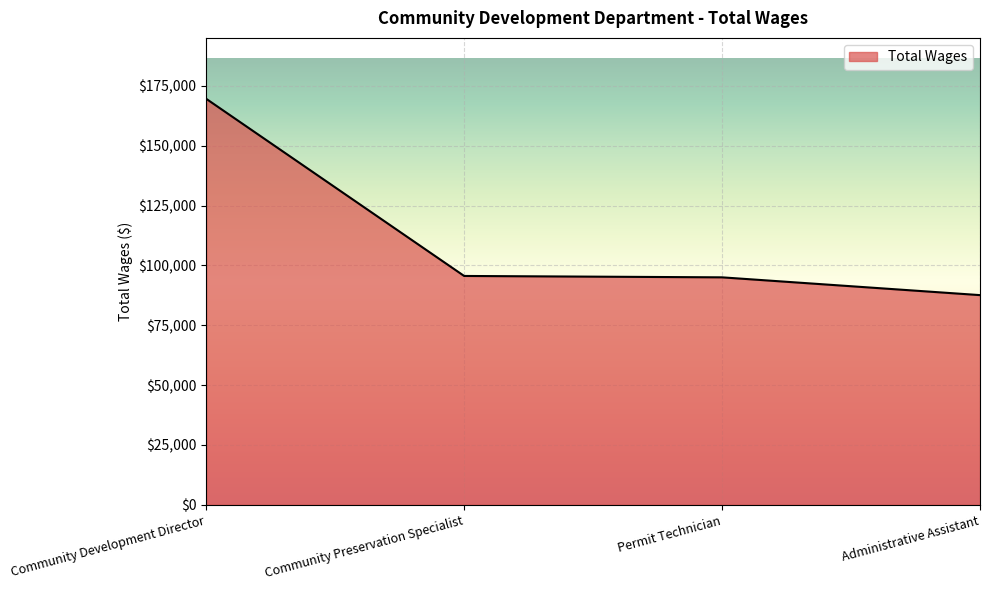

Read the value at Community Preservation Specialist, to the nearest 50.

95600